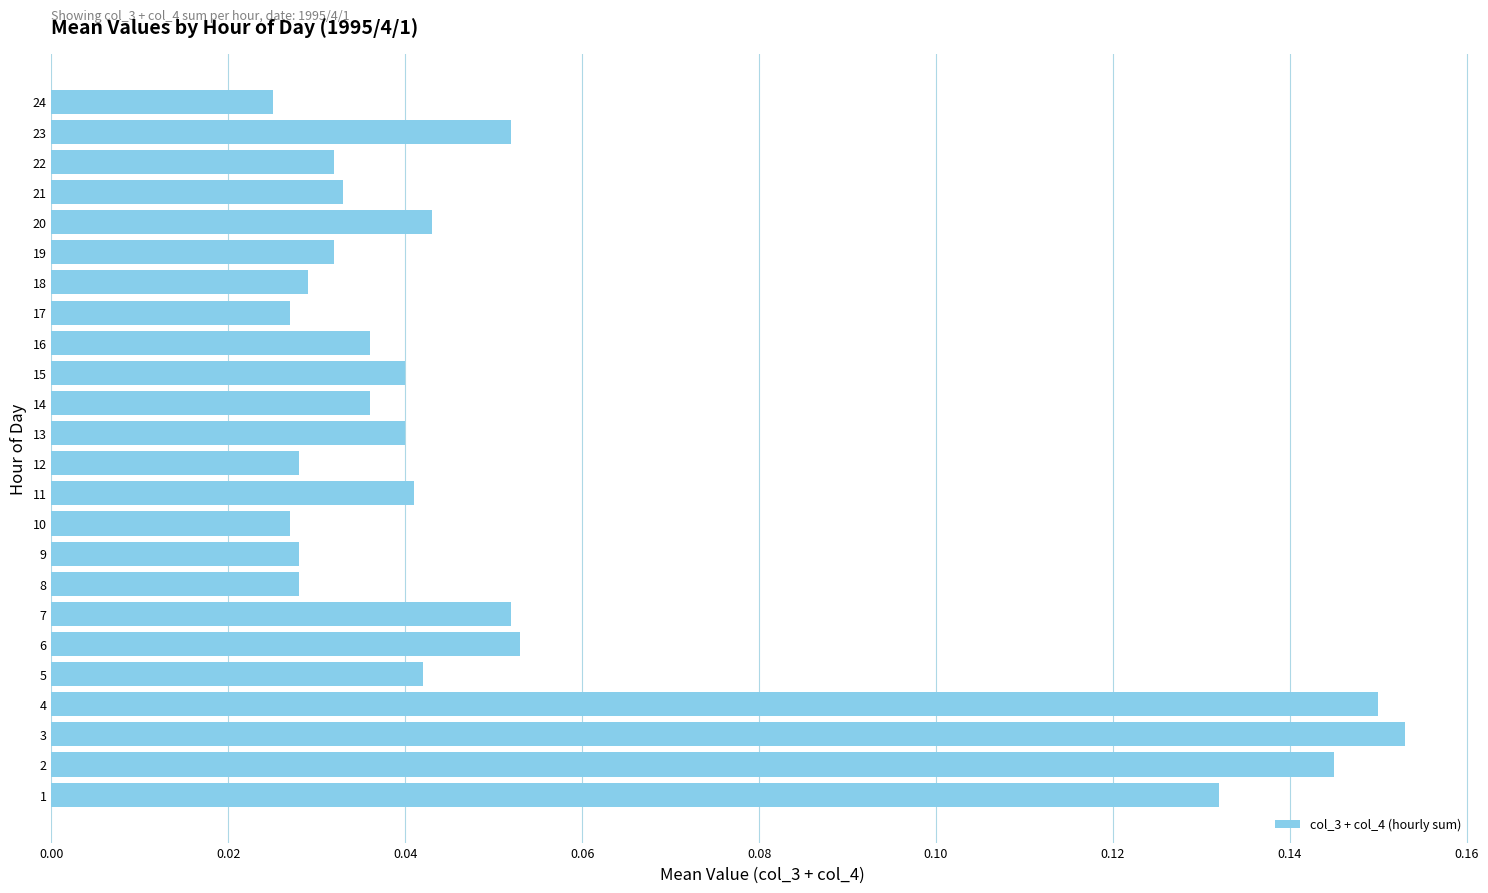

How many values are between 0 and 1?

24